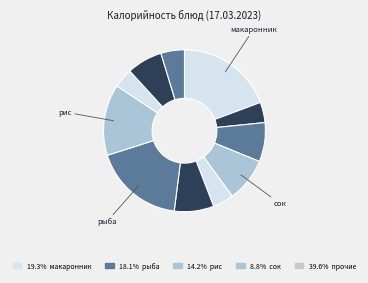

How many segments does this pie chart have?

11